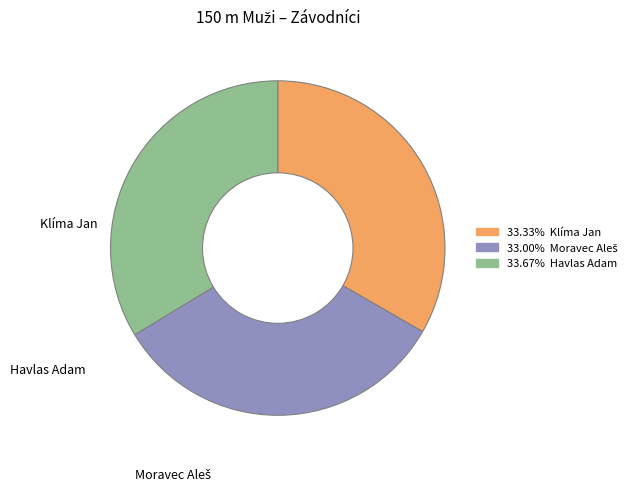

Does any single category account for the majority?

No